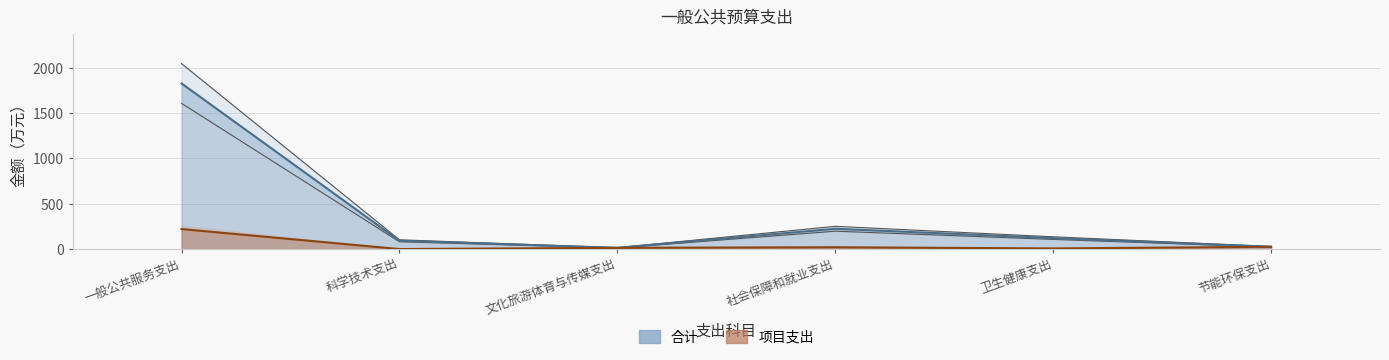

True or false: 项目支出 and 合计 cross at least once.

False